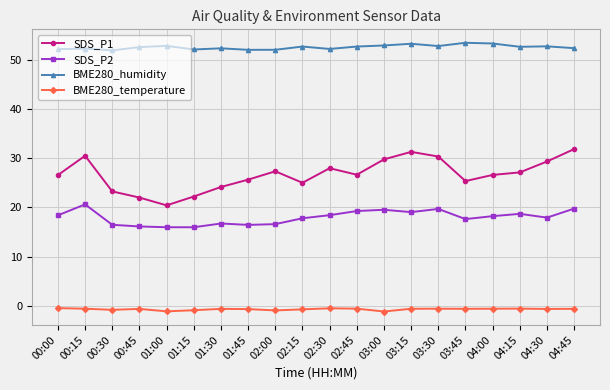

Is the value of SDS_P2 at 02:30 greater than the value of BME280_humidity at 00:45?

No